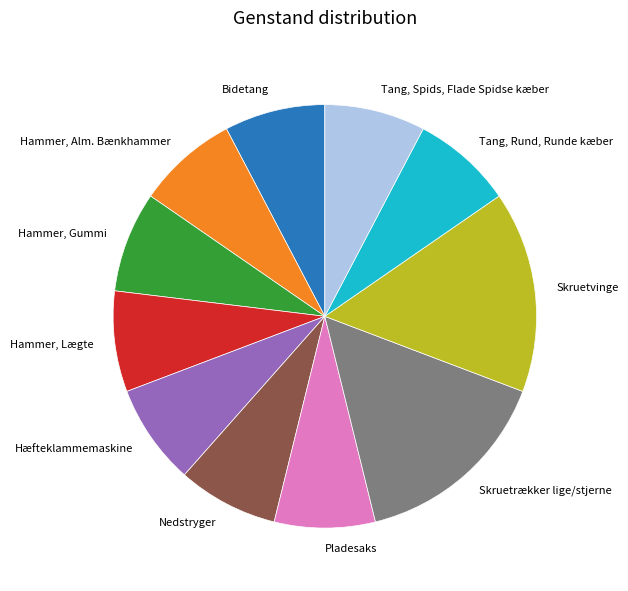

Is there any slice that represents more than half of the pie?

No